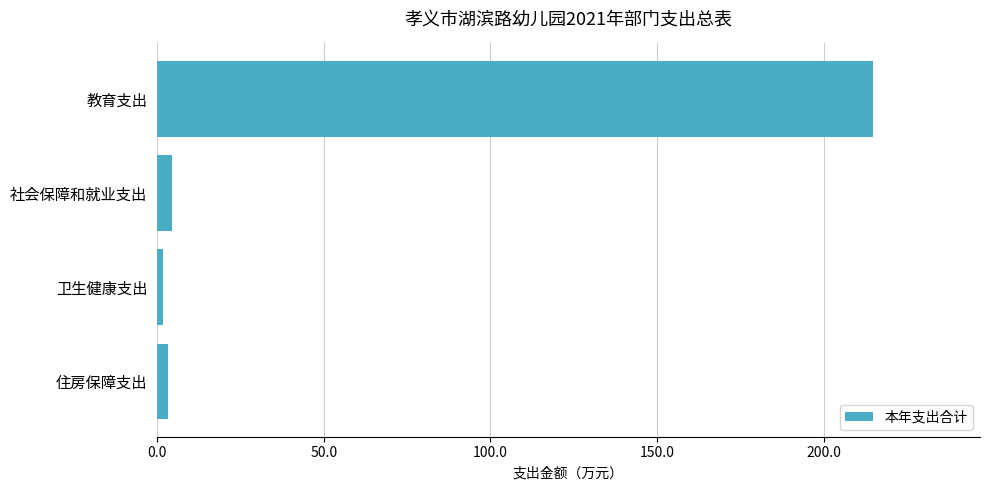

What is the label of the 1st bar from the bottom?

住房保障支出